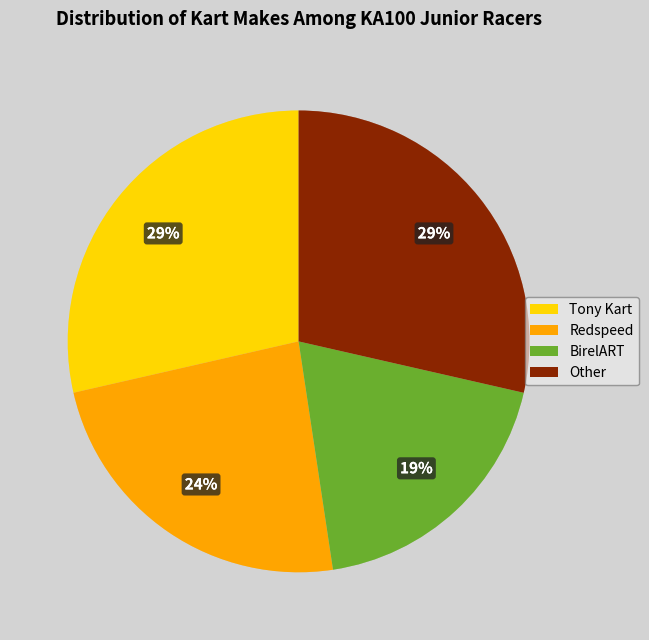

To the nearest percent, what is the difference between the largest and smallest slice percentages?

10%